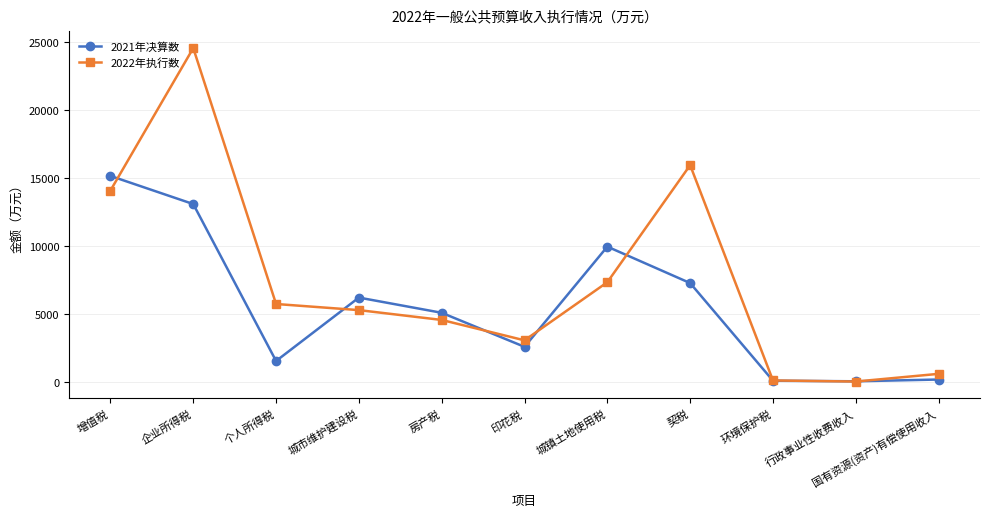

Rank the series at 城镇土地使用税 from lowest to highest value.

2022年执行数, 2021年决算数